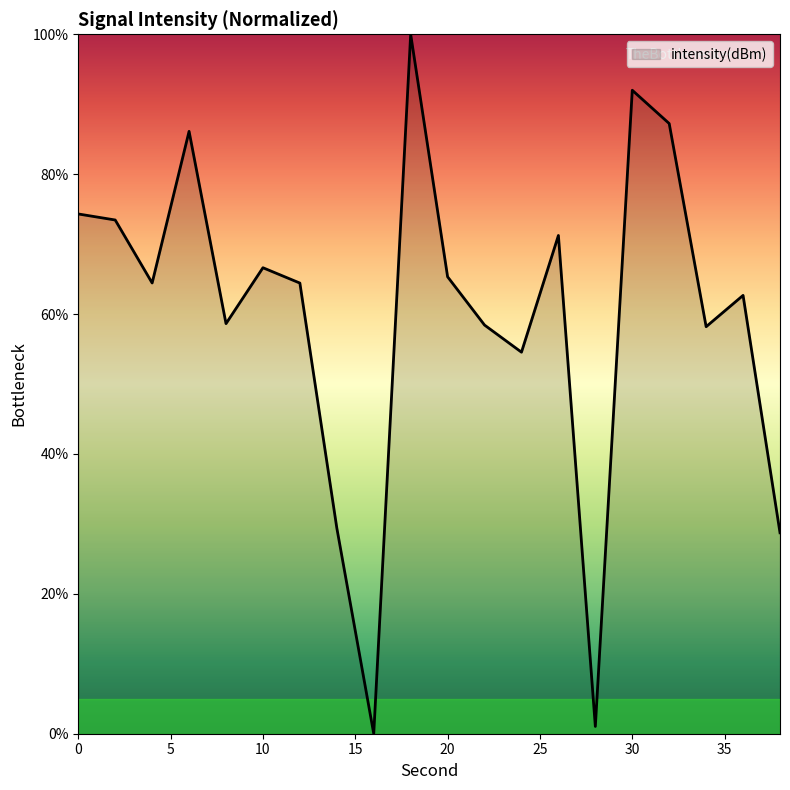

What is the greatest value displayed?

100.0